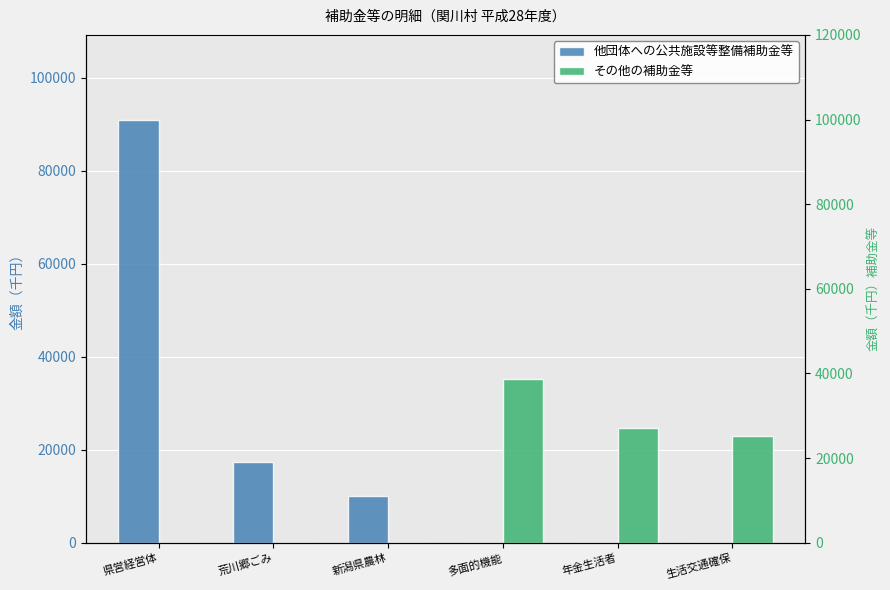

How many positive values does the その他の補助金等 series have?

3